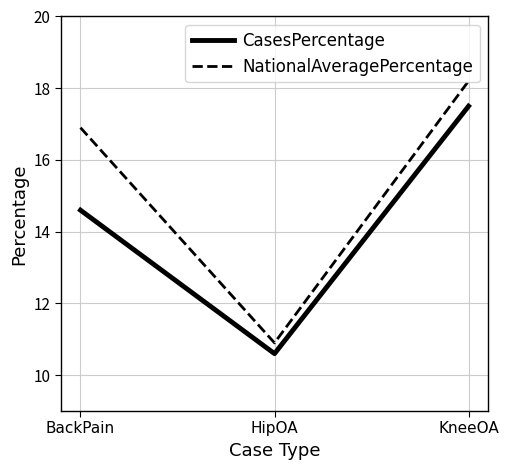

What position from the left is KneeOA?

3